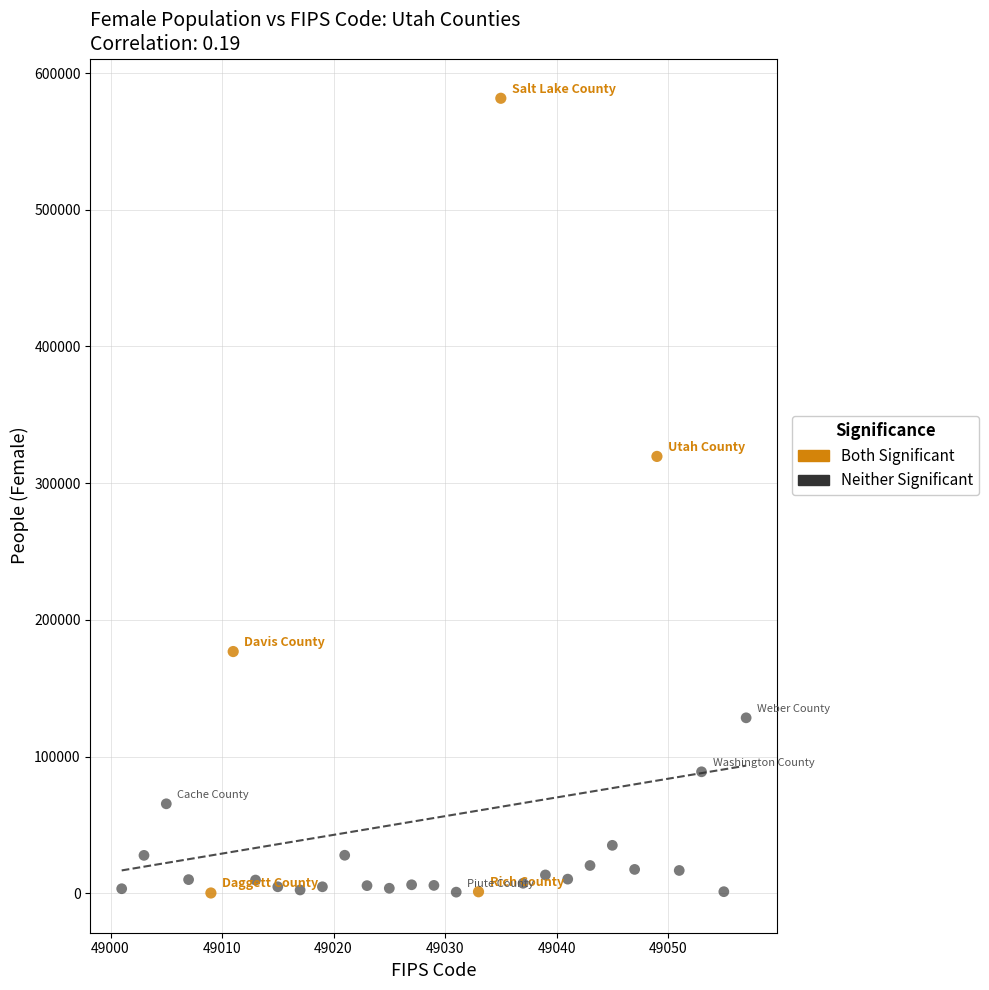

Which series contains the highest Y value?

Both Significant